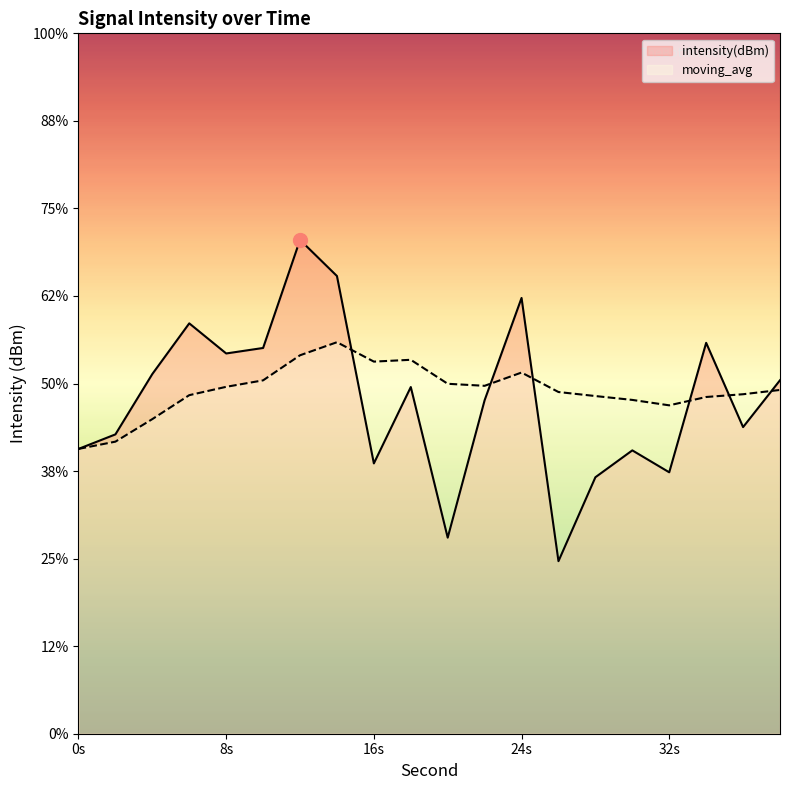

Which series ends up on top after the final intersection of intensity(dBm) and moving_avg?

intensity(dBm)